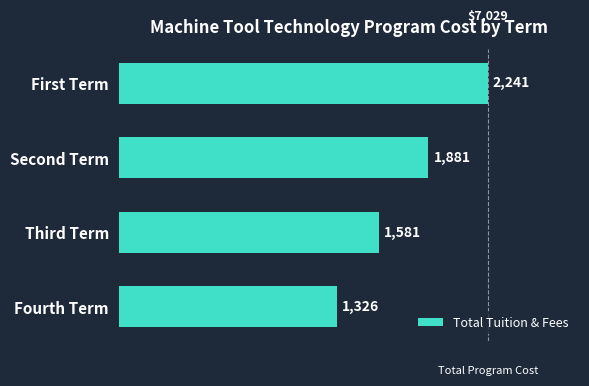

The value at Third Term is 2204. True or false?

False